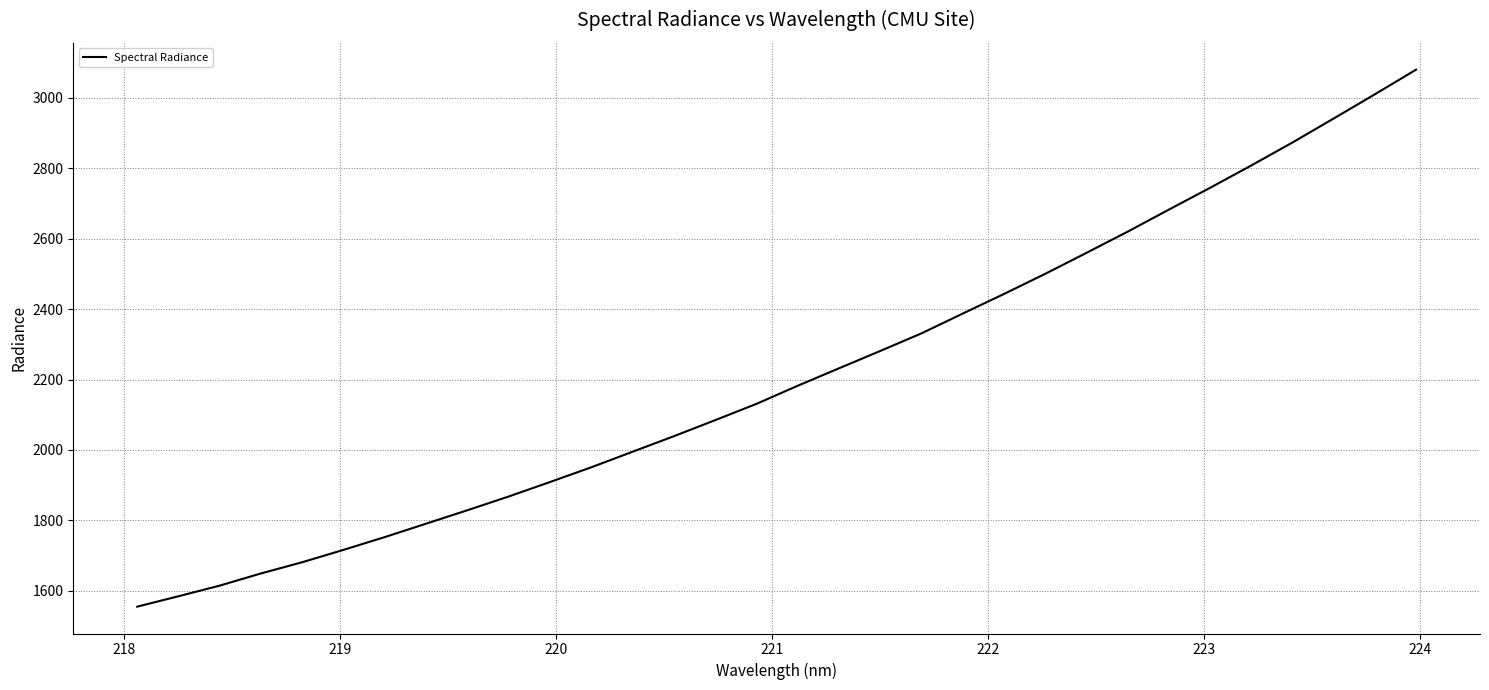

How many distinct data groups are displayed?

1